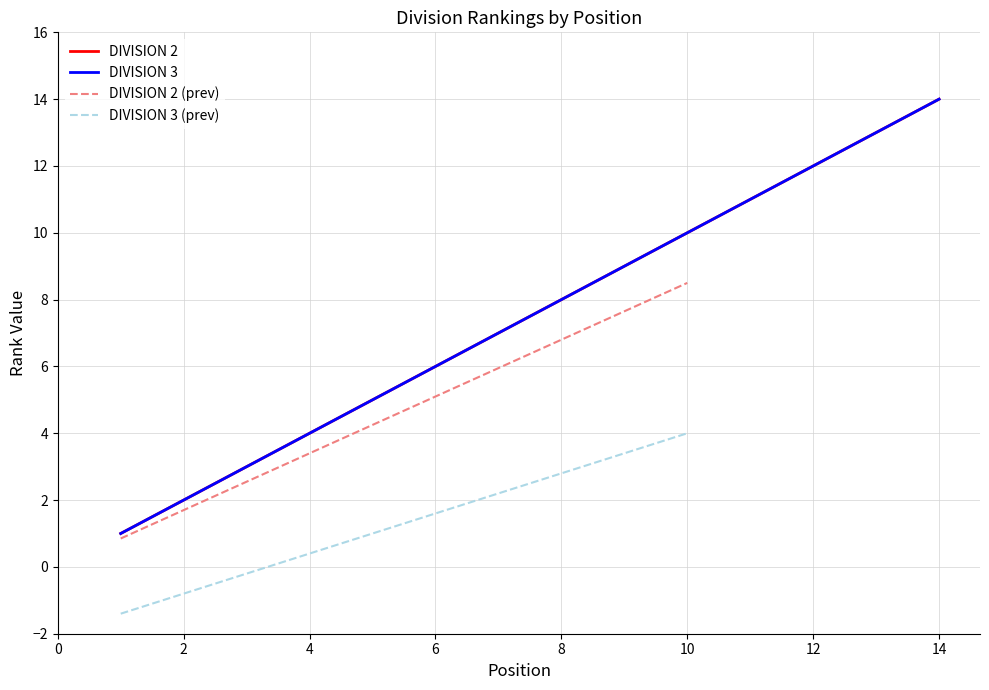

How many data points in col_4 are above 8?

6